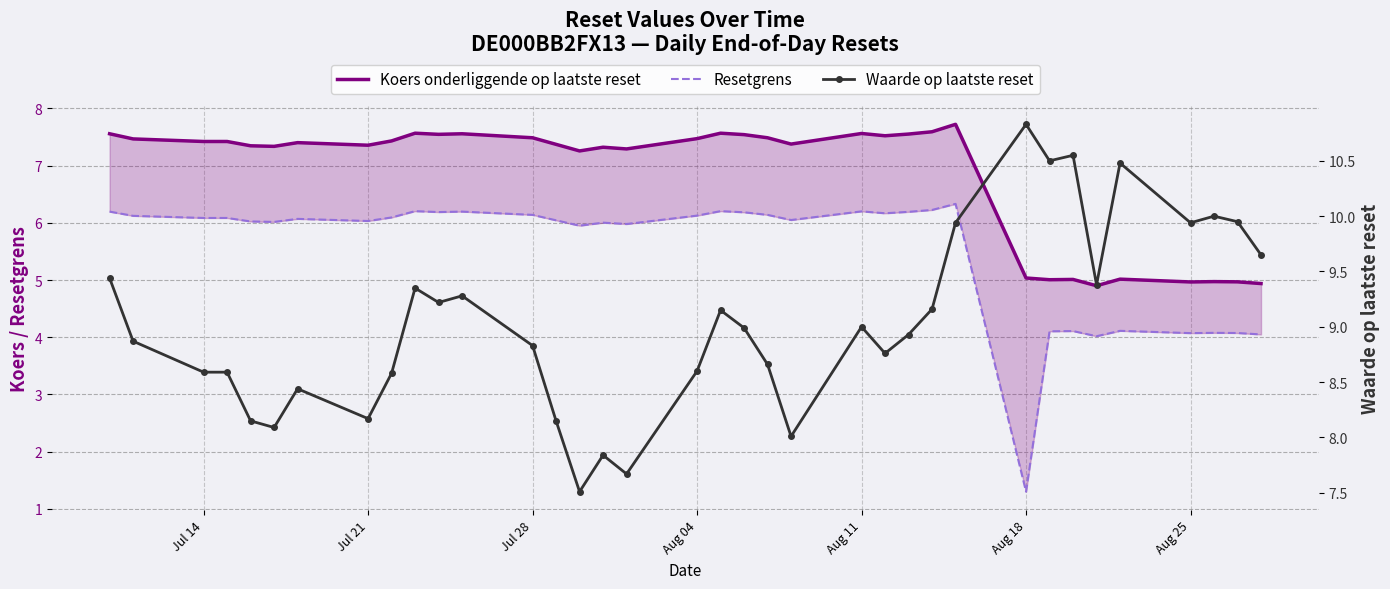

What position from the left is Aug 25?

7